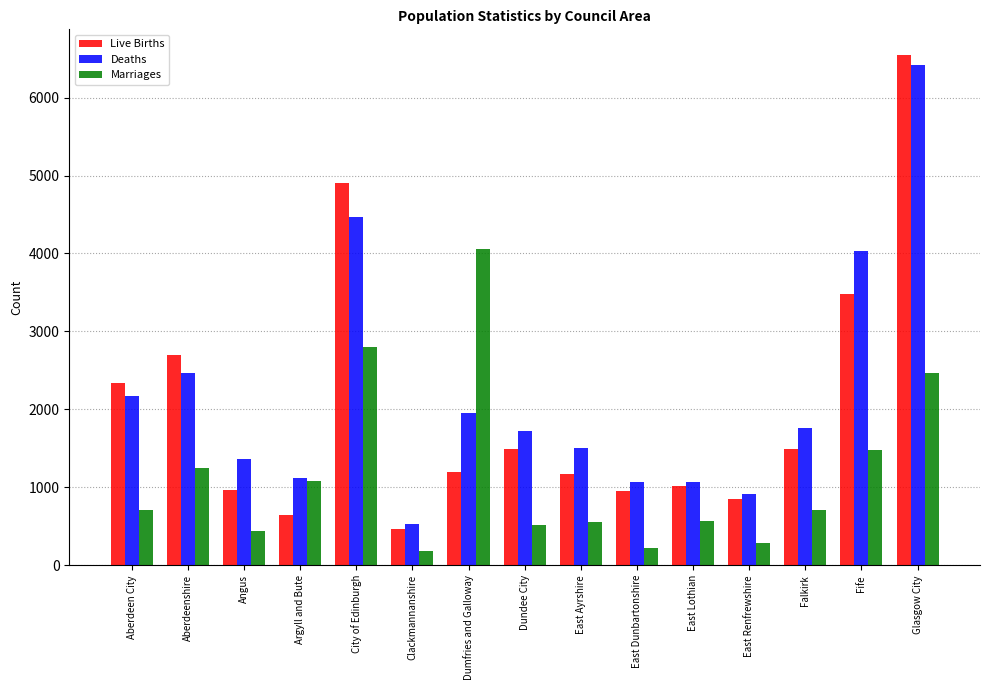

What is the label of the 7th bar from the left?

Dumfries and Galloway